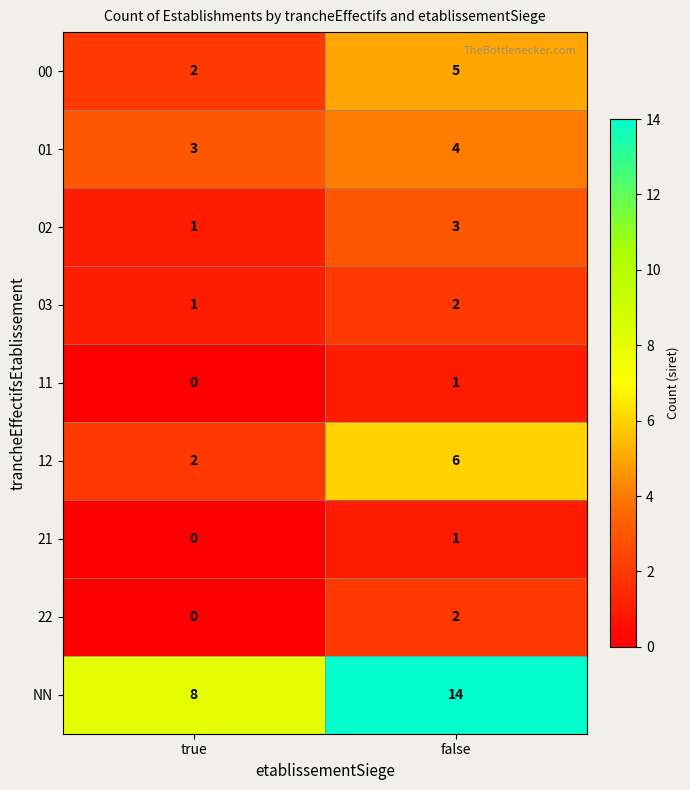

What is the difference between the maximum and minimum values in the 00 series?

3